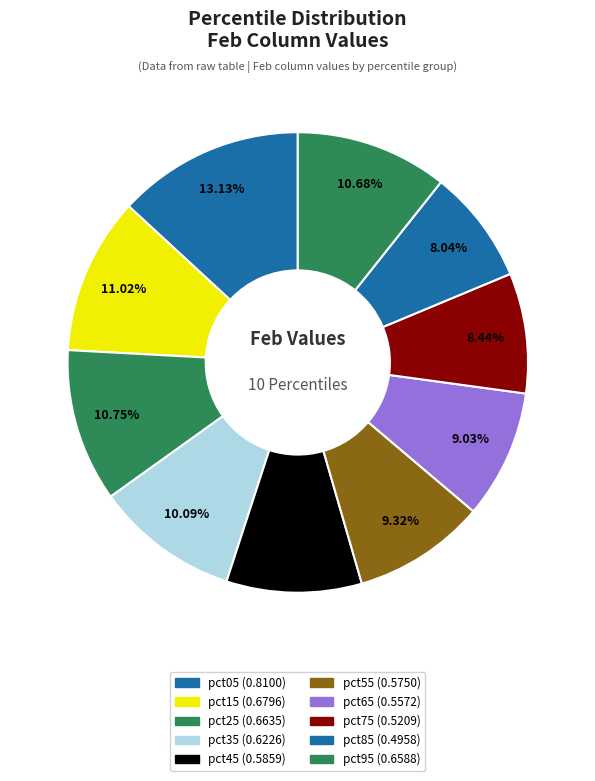

How many segments does this pie chart have?

10